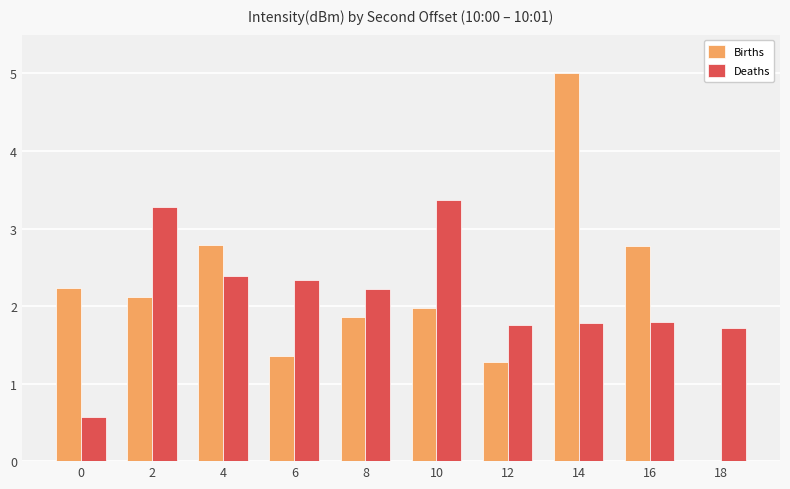

True or false: Deaths has a value of 3.4 at 10.

True